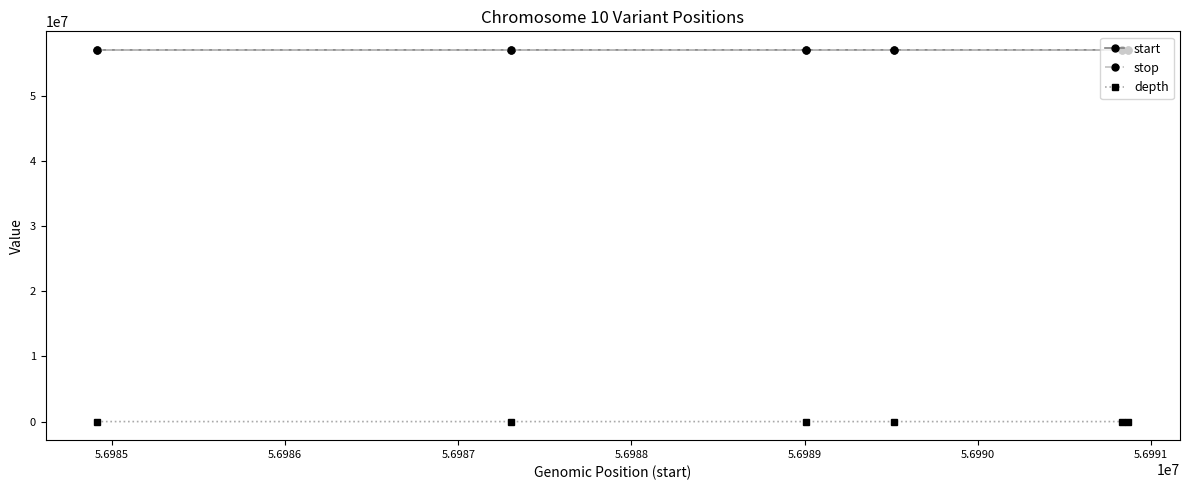

True or false: depth and start intersect in this chart.

False